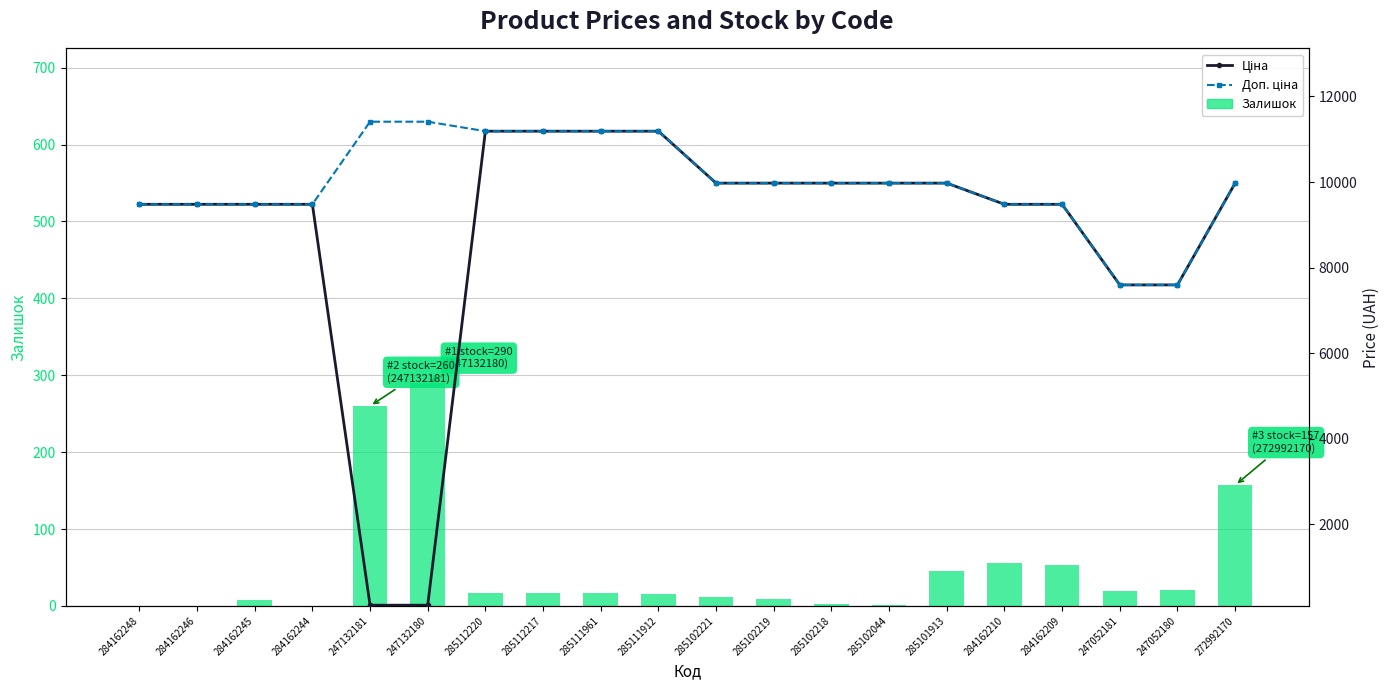

Which category has the highest value in the Ціна series?

285112220